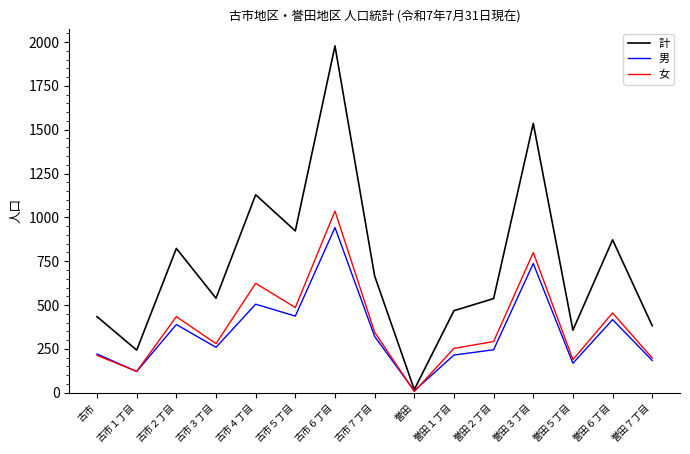

The value of 計 at 古市 is 434. True or false?

True